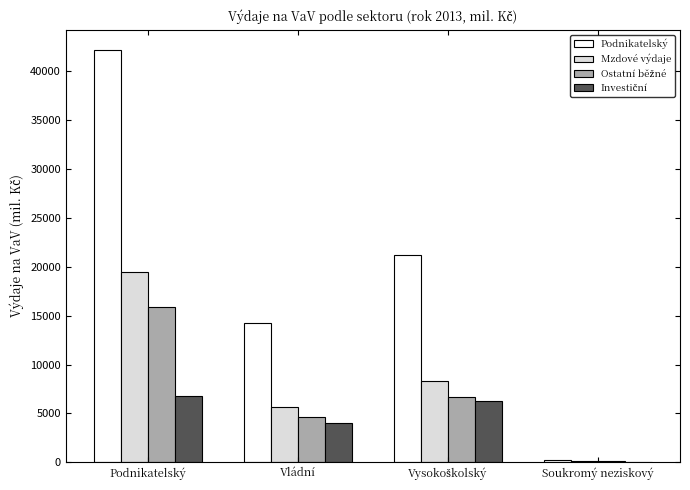

What value does the Mzdové výdaje series have at Vládní?

5637.2